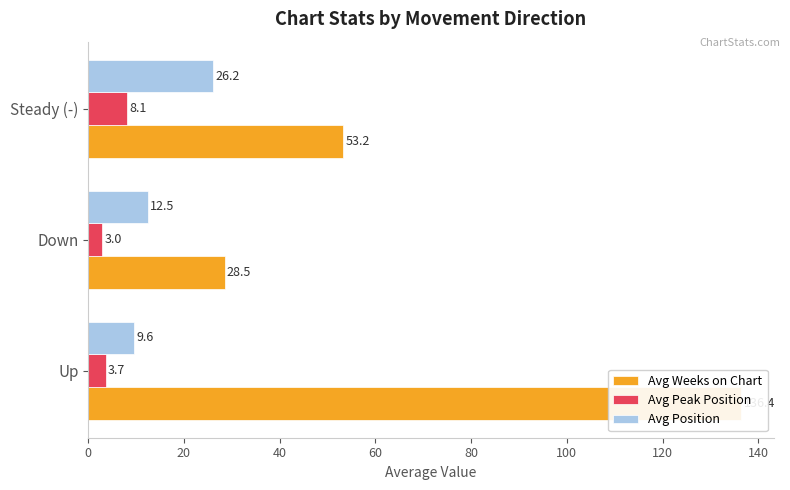

What is the sum of the Avg Weeks on Chart values at 20 and 0?

164.9